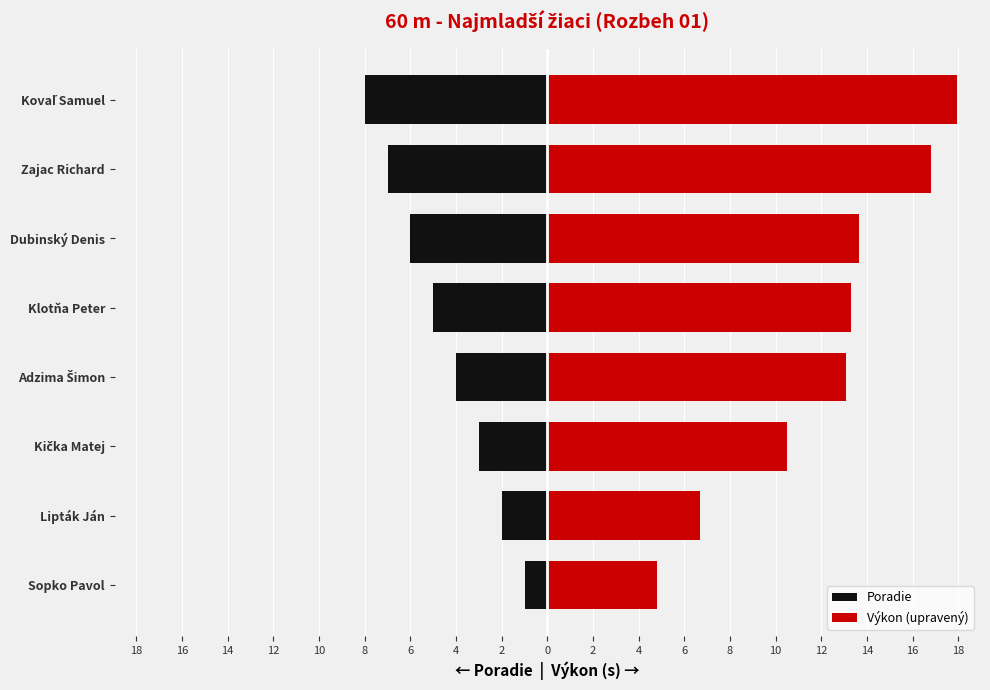

What is the approximate value of Poradie at Kovaľ Samuel?

-8.0